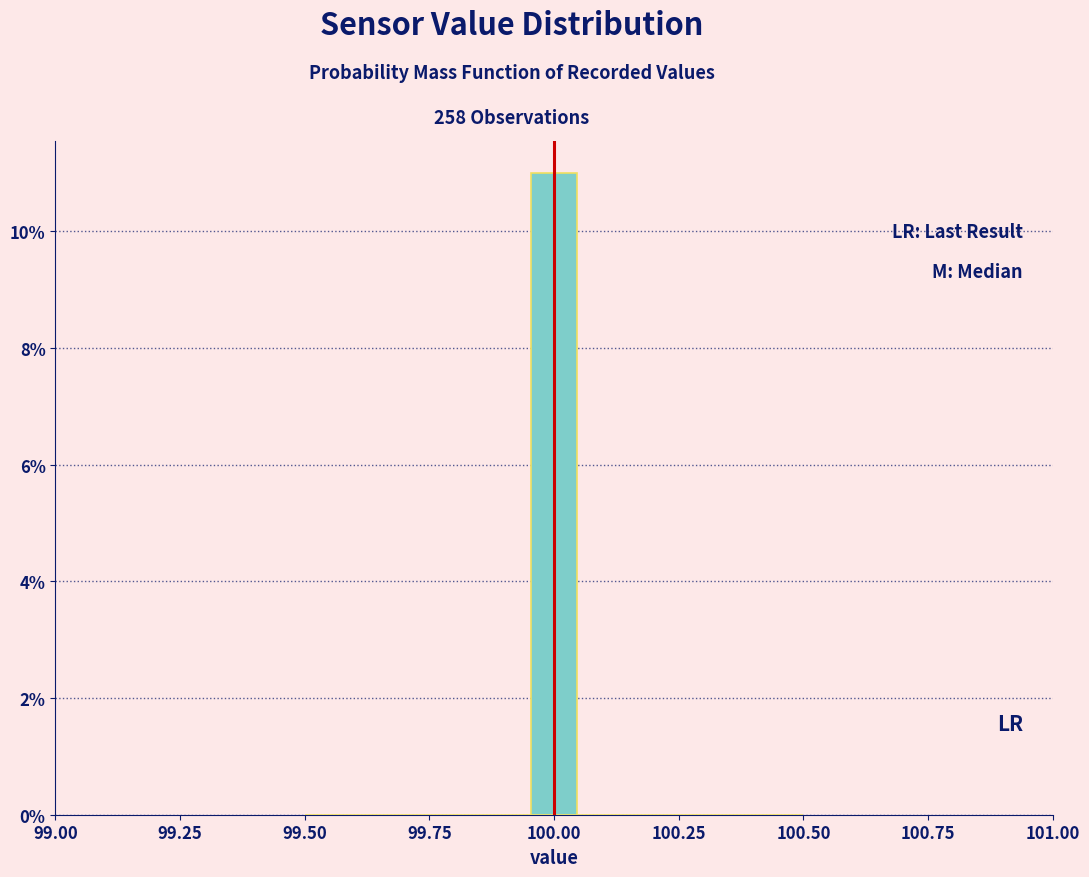

Around what value on the x-axis is the tallest bar? Give the approximate position of its centre, as read against the axis.

100.00